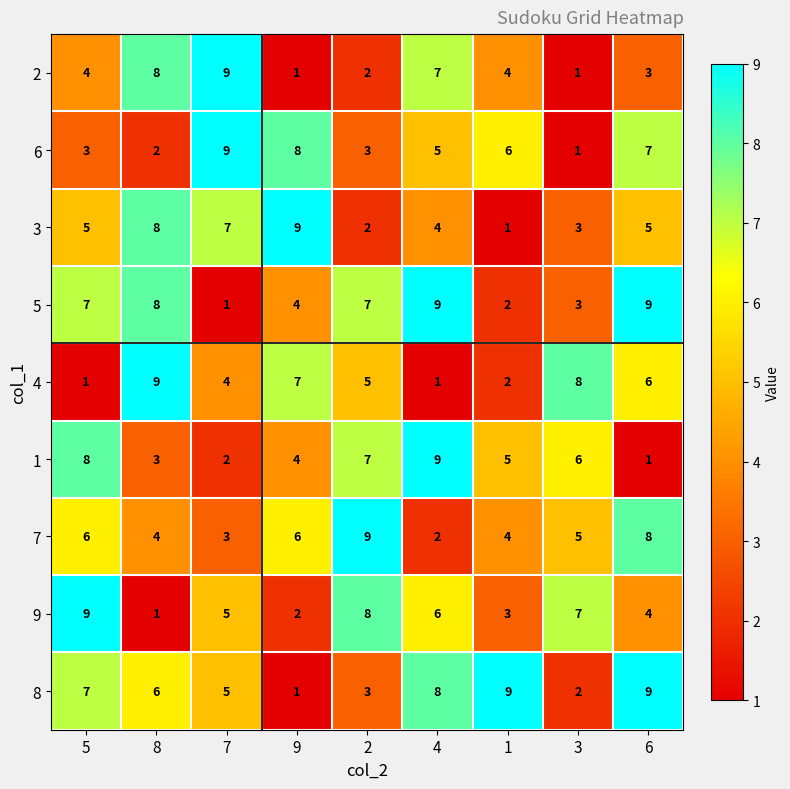

What is the greatest value displayed?

9